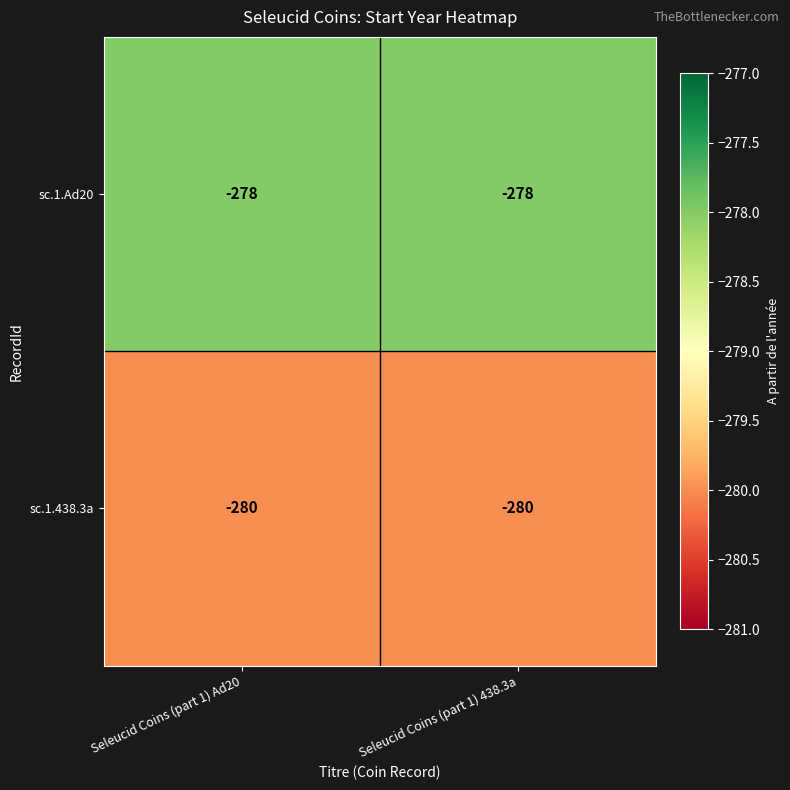

Rank the series by their maximum value, from highest to lowest.

sc.1.Ad20, sc.1.438.3a